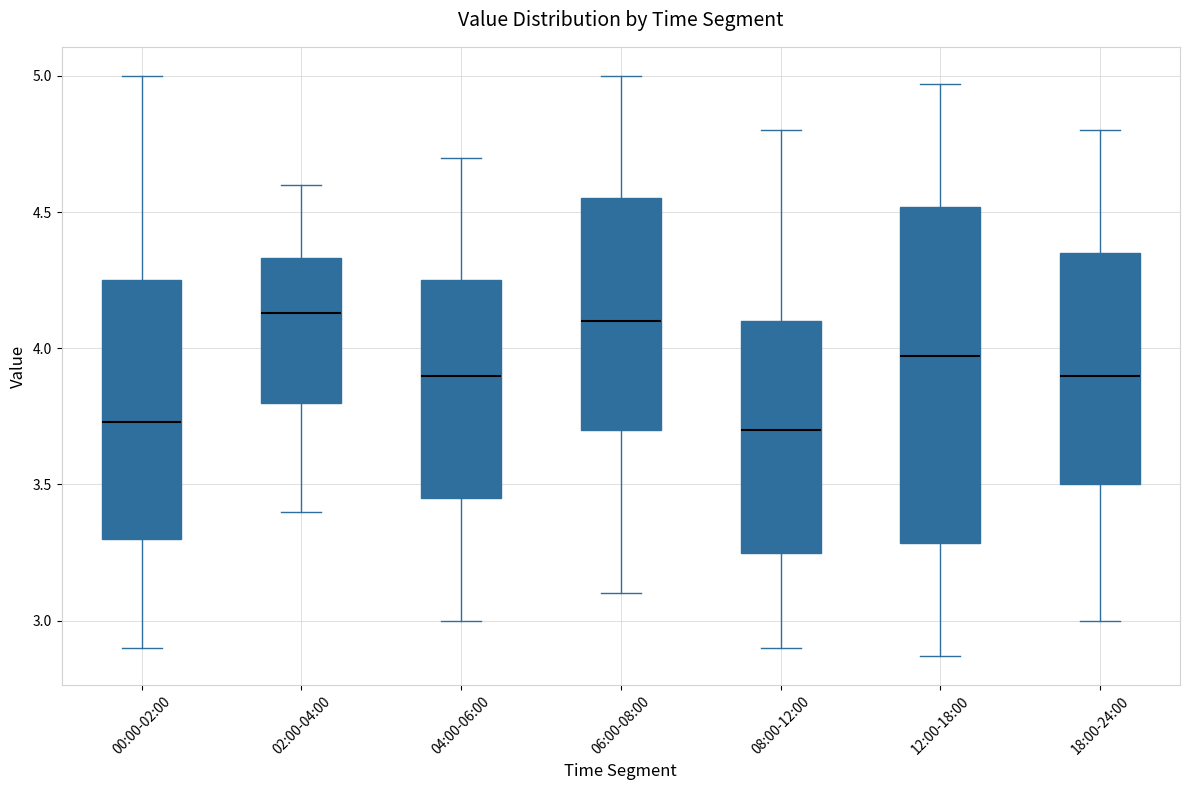

Reading left to right, transcribe this box plot: for each box, give where its median line is, the range the box spans, and where its two whiskers end, as read against the y-axis. The values are not printed on the chart, so give them approximately, as read against the axis.

00:00-02:00: median 3.75, box 3.30 to 4.25, whiskers 2.90 to 5.00
02:00-04:00: median 4.15, box 3.80 to 4.35, whiskers 3.40 to 4.60
04:00-06:00: median 3.90, box 3.45 to 4.25, whiskers 3.00 to 4.70
06:00-08:00: median 4.10, box 3.70 to 4.55, whiskers 3.10 to 5.00
08:00-12:00: median 3.70, box 3.25 to 4.10, whiskers 2.90 to 4.80
12:00-18:00: median 3.95, box 3.30 to 4.50, whiskers 2.85 to 4.95
18:00-24:00: median 3.90, box 3.50 to 4.35, whiskers 3.00 to 4.80